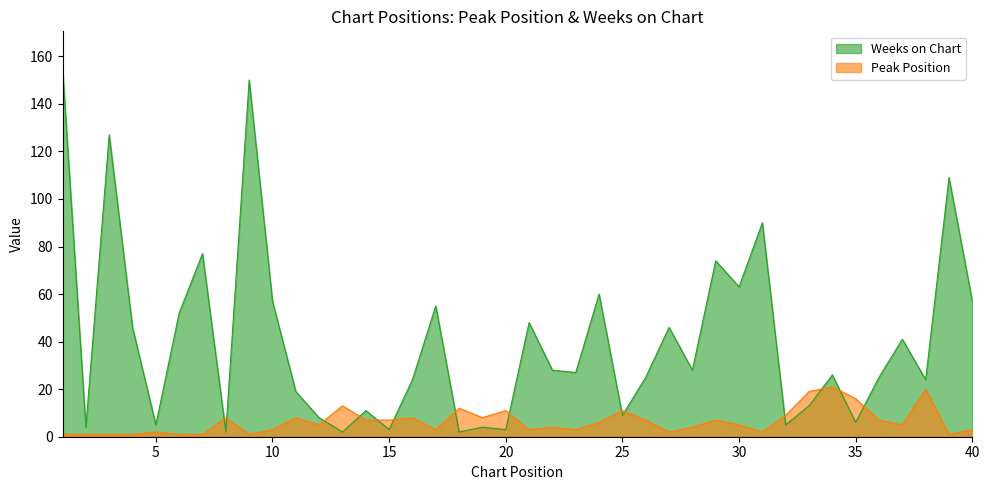

What is the value of the Weeks on Chart point at the 31st from the left?

90